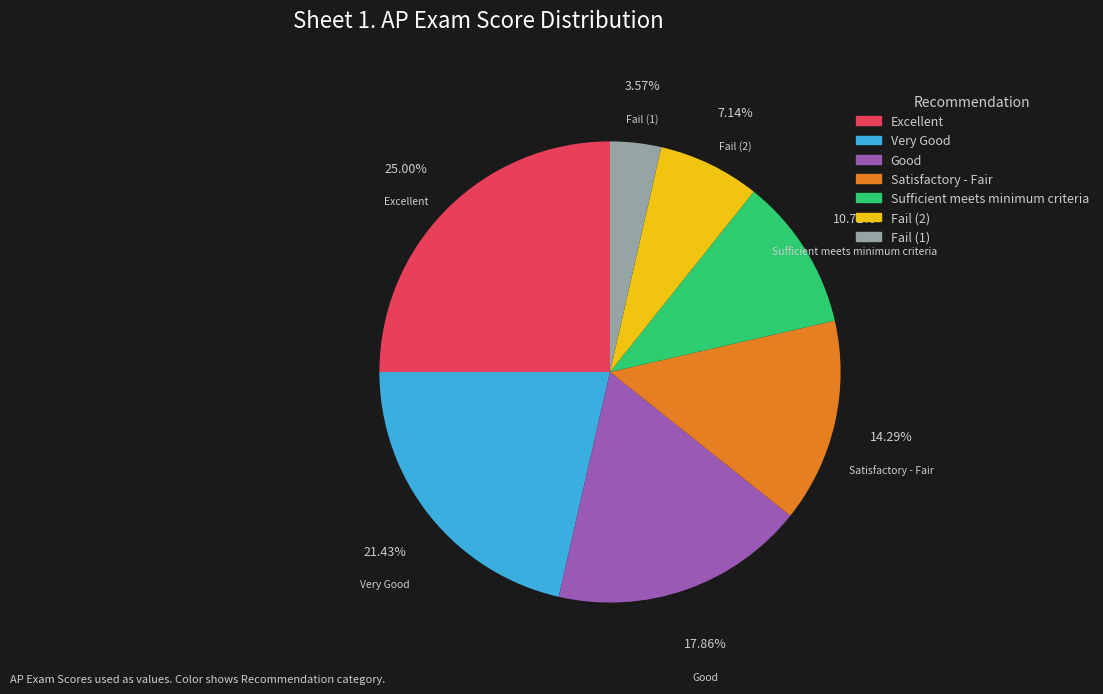

Is the sum of Fail (1) and Fail (2) greater than half?

No